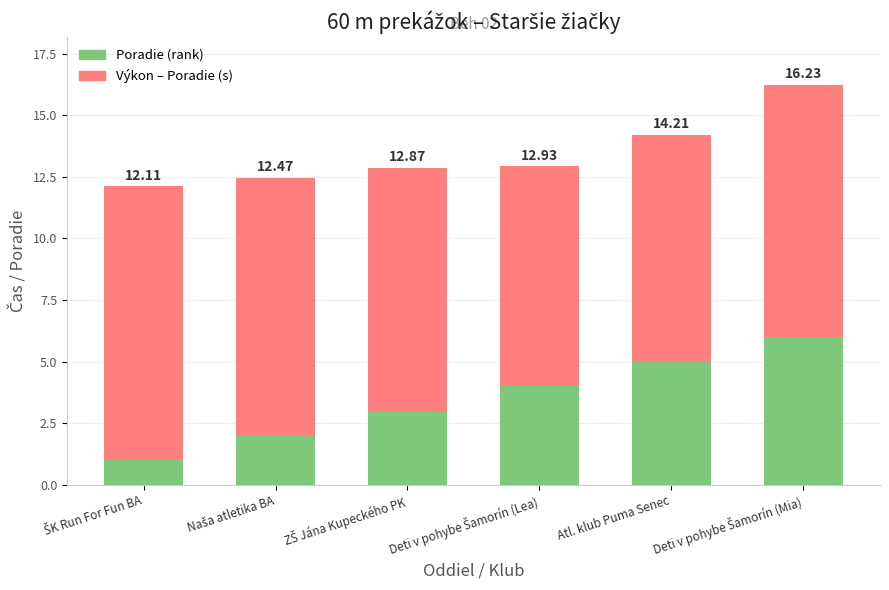

How many bars are there in total?

6